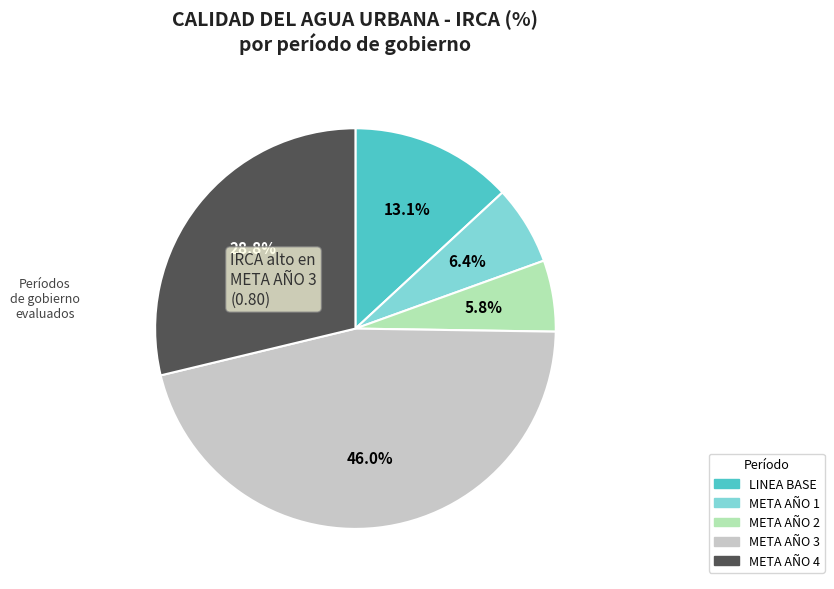

Which category has the biggest portion of the pie?

META AÑO 3